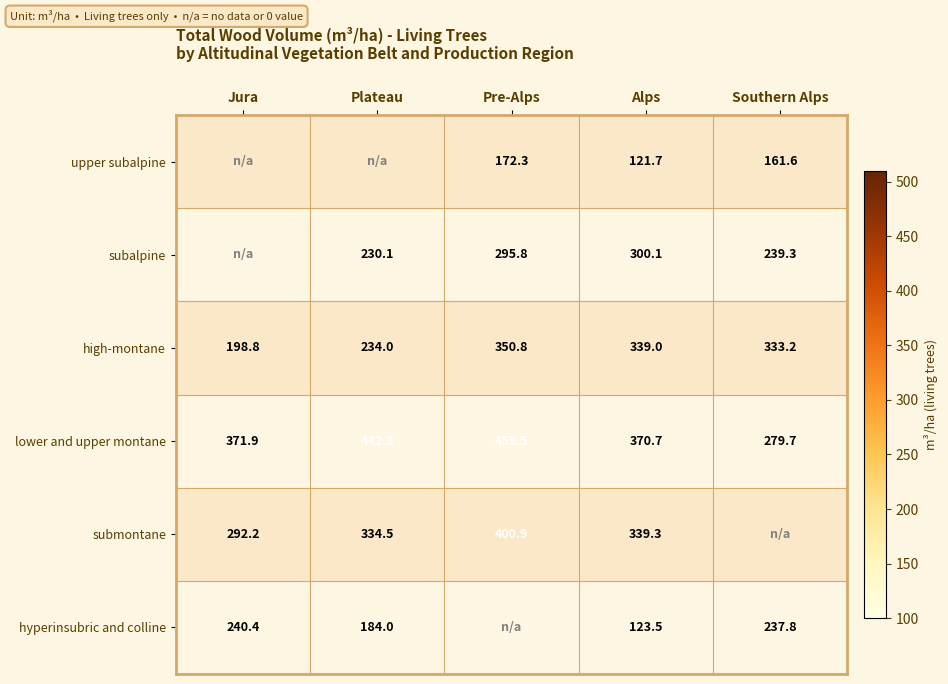

Is it true that hyperinsubric and colline equals 240.4 at Jura?

True